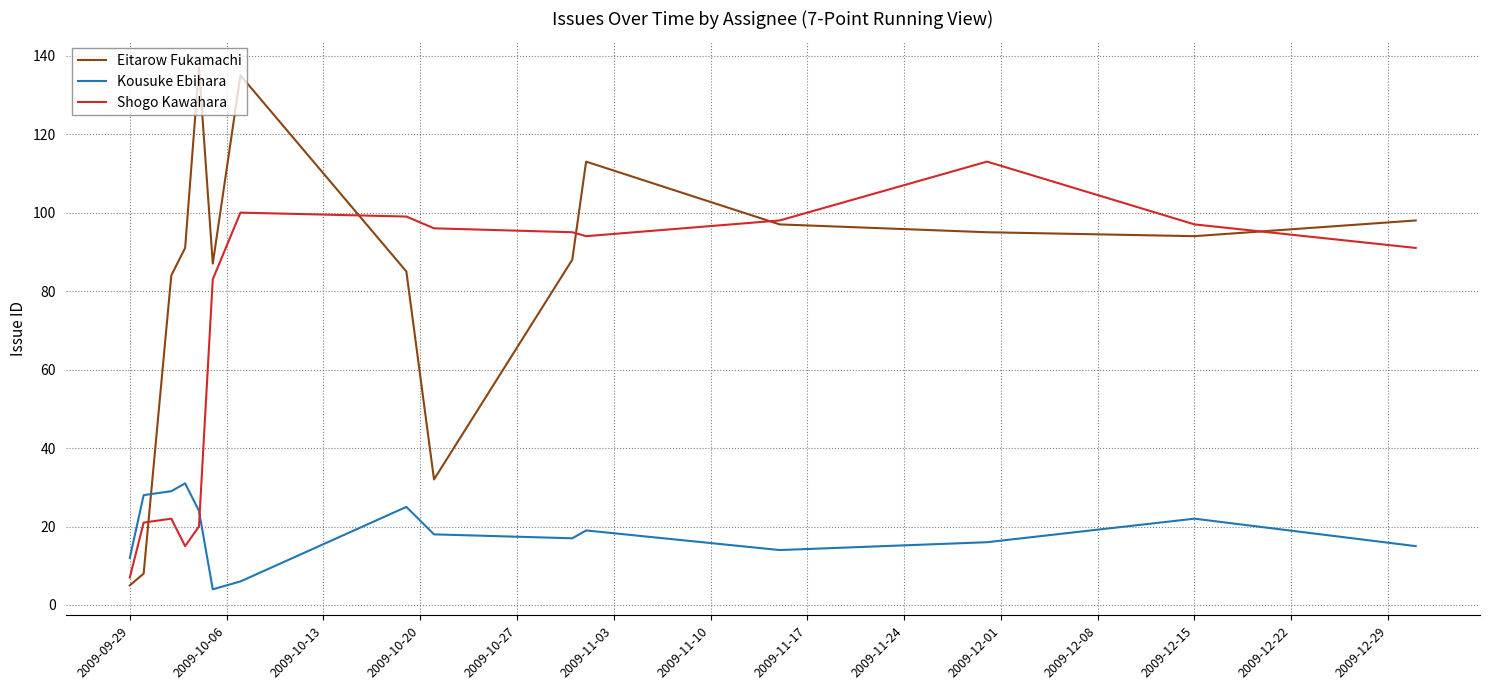

What is the lowest value of the Shogo Kawahara series?

7